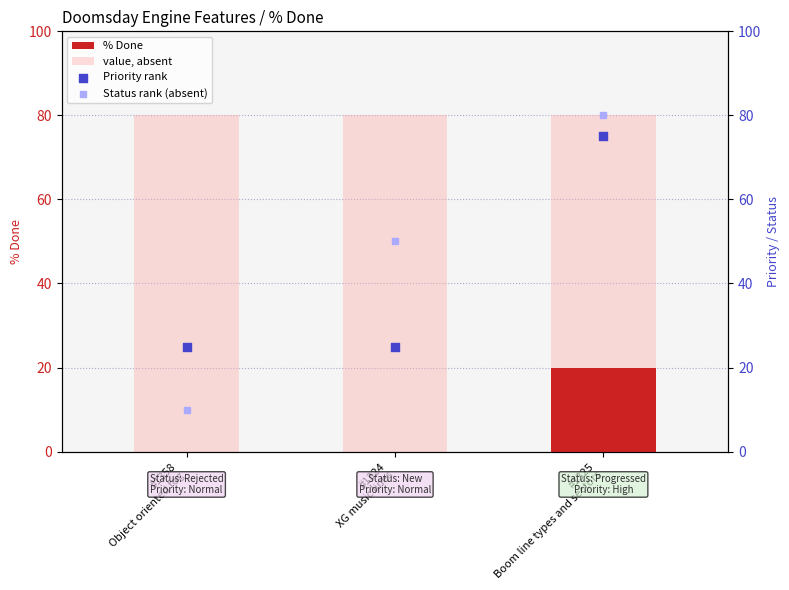

What is the total value across all series at #1325
Boom line types and sectors?

255